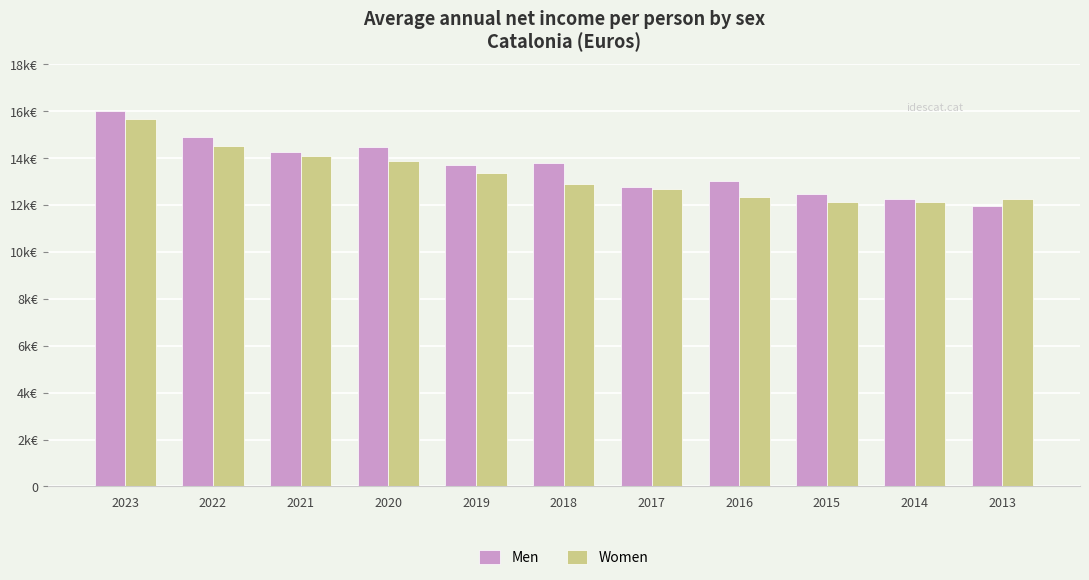

Which series has the largest range (max minus min)?

Men